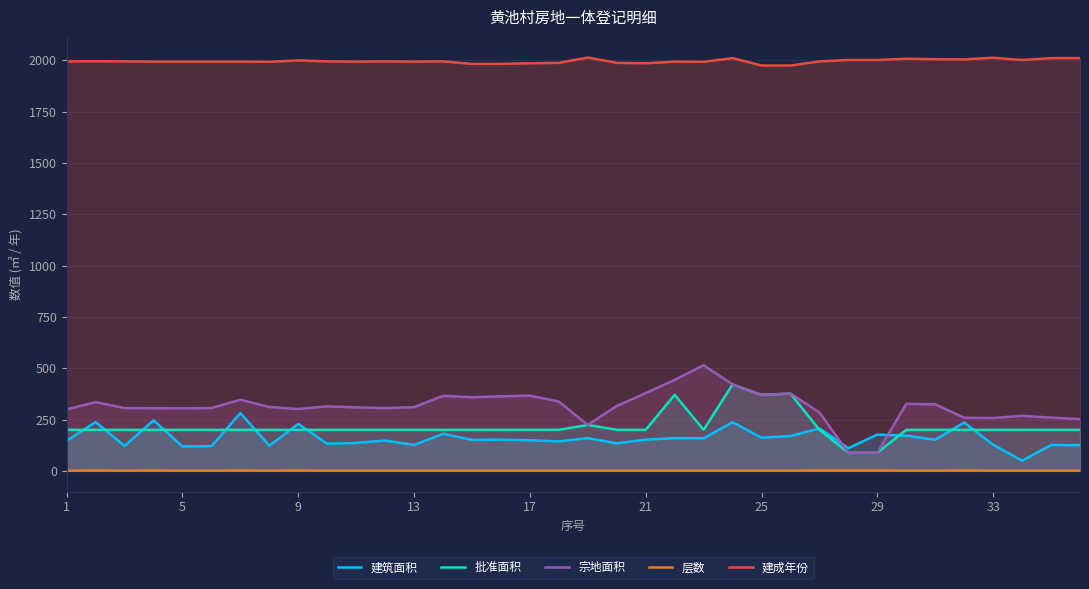

What is the minimum value for 建成年份?

1975.0